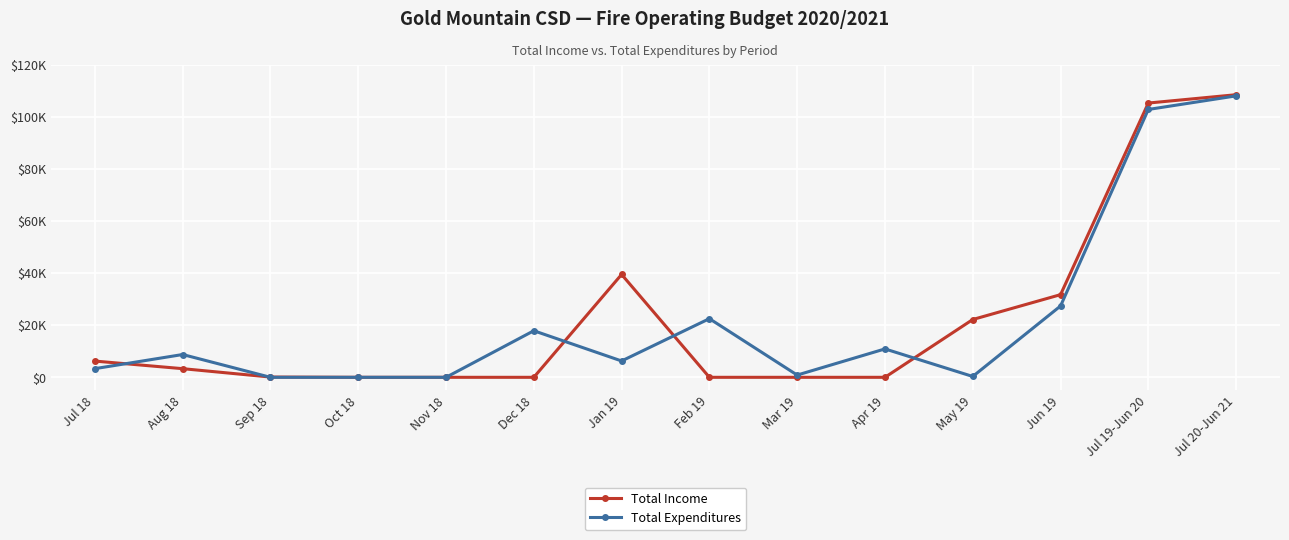

Reading left to right, extract all data points from this chart.

Total Income: Jul 18=6235.4	Aug 18=3319.5	Sep 18=100.5	Oct 18=0.0	Nov 18=0.0	Dec 18=0.0	Jan 19=39494.2	Feb 19=0.0	Mar 19=0.0	Apr 19=0.0	May 19=22190.0	Jun 19=31735.0	Jul 19-Jun 20=105300.0	Jul 20-Jun 21=108500.0
Total Expenditures: Jul 18=3323.5	Aug 18=8750.0	Sep 18=0.0	Oct 18=0.0	Nov 18=0.0	Dec 18=17879.5	Jan 19=6275.6	Feb 19=22519.0	Mar 19=865.0	Apr 19=10901.9	May 19=328.6	Jun 19=27383.9	Jul 19-Jun 20=102837.0	Jul 20-Jun 21=108048.0